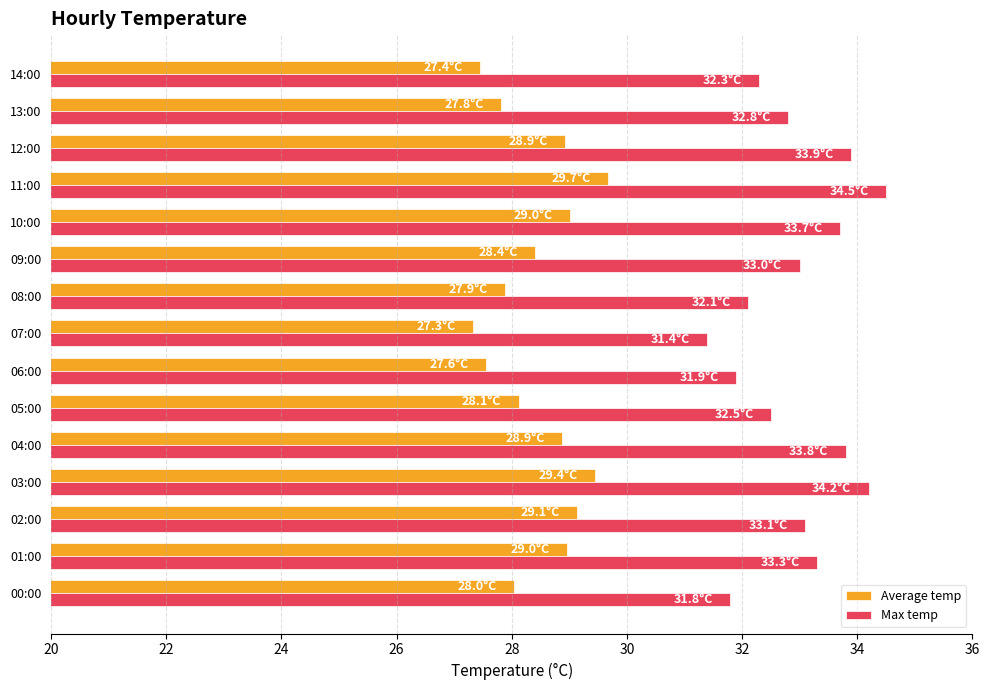

What are all the series names shown in the legend?

Average temp, Max temp